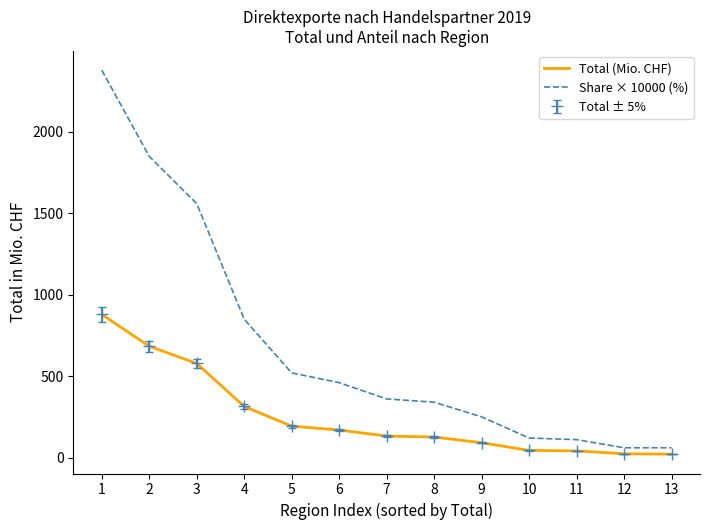

Between 5 and 11, which series saw the biggest shift?

Share × 10000 (%)